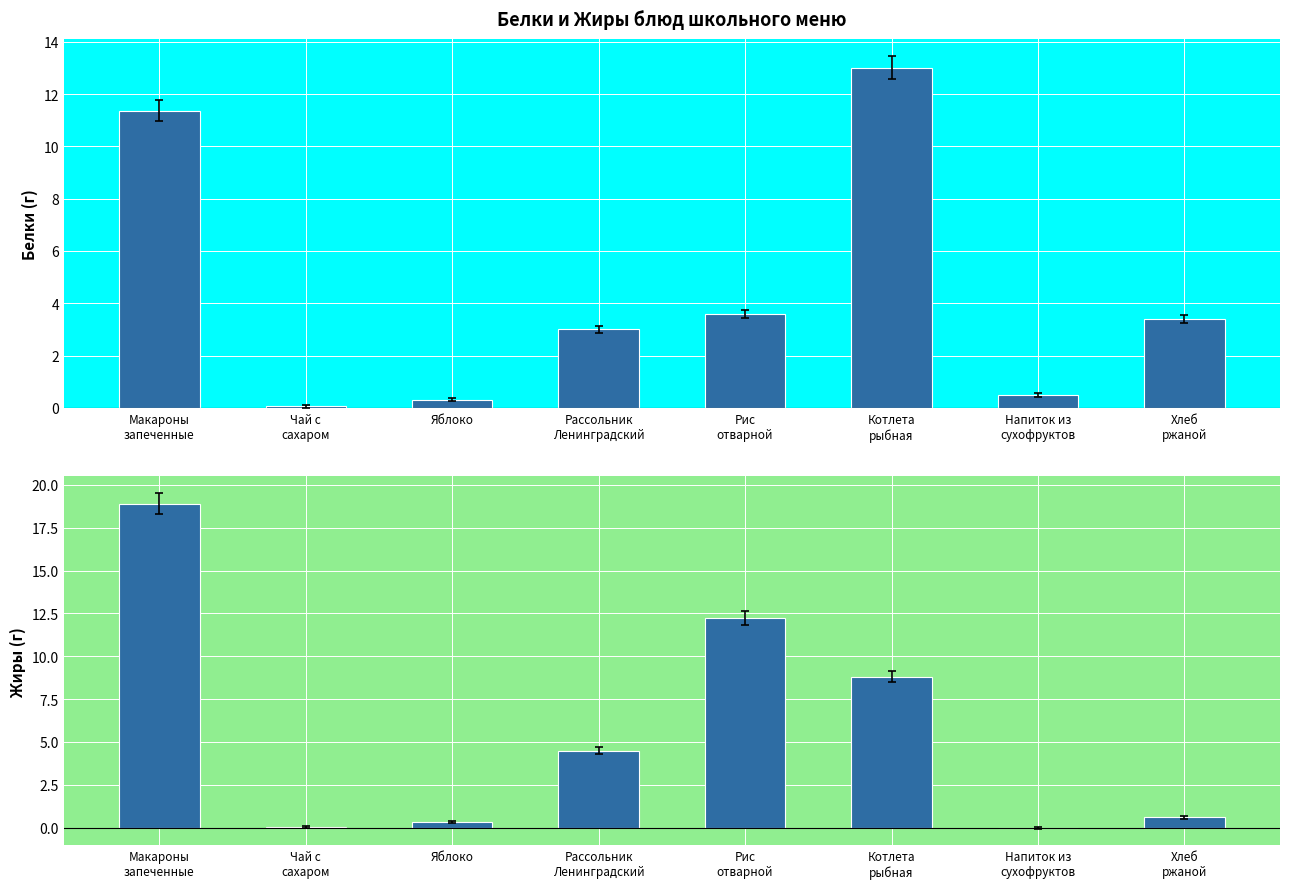

Reading left to right, transcribe all the data shown in this chart.

Белки: Макароны
запеченные=11.4	Чай с
сахаром=0.1	Яблоко=0.3	Рассольник
Ленинградский=3.0	Рис
отварной=3.6	Котлета
рыбная=13.0	Напиток из
сухофруктов=0.5	Хлеб
ржаной=3.4
Жиры: Макароны
запеченные=18.9	Чай с
сахаром=0.0	Яблоко=0.3	Рассольник
Ленинградский=4.5	Рис
отварной=12.2	Котлета
рыбная=8.8	Напиток из
сухофруктов=0.0	Хлеб
ржаной=0.6